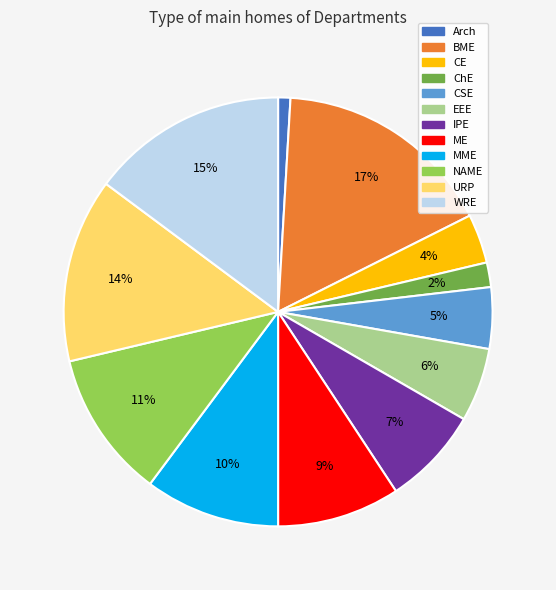

To the nearest percent, what portion does IPE represent?

7%